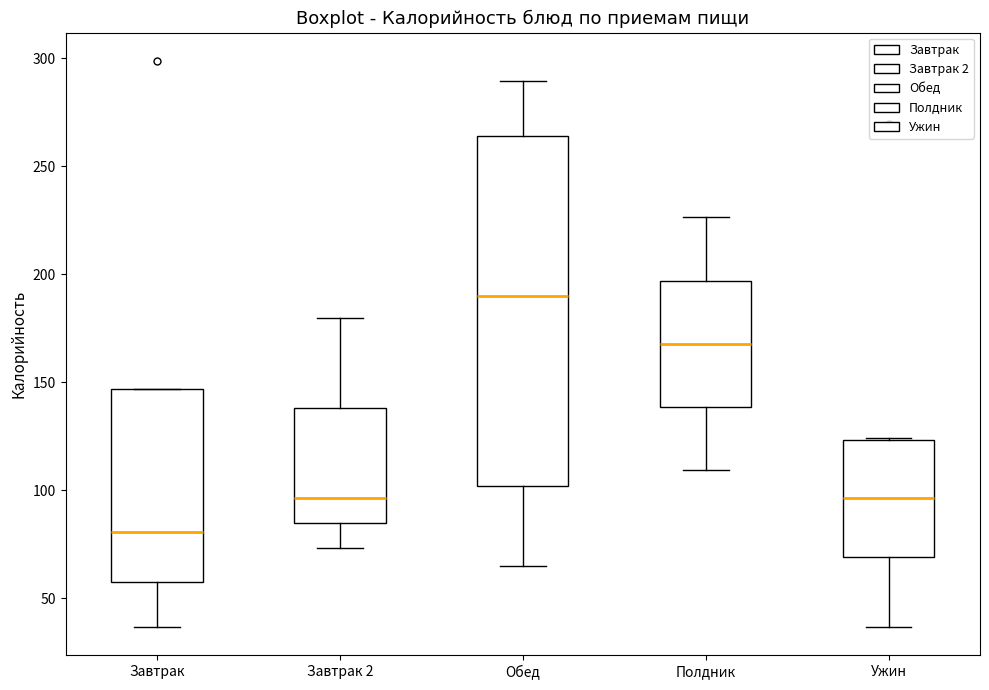

Where does the upper whisker of the box for Полдник end on the y-axis? The values are not printed on the chart, so give them approximately, as read against the axis.

225